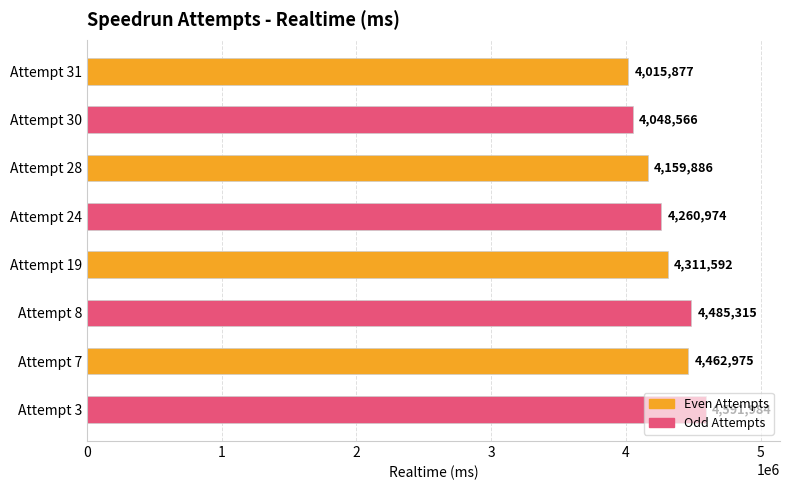

What is the sum of all values?

34337169